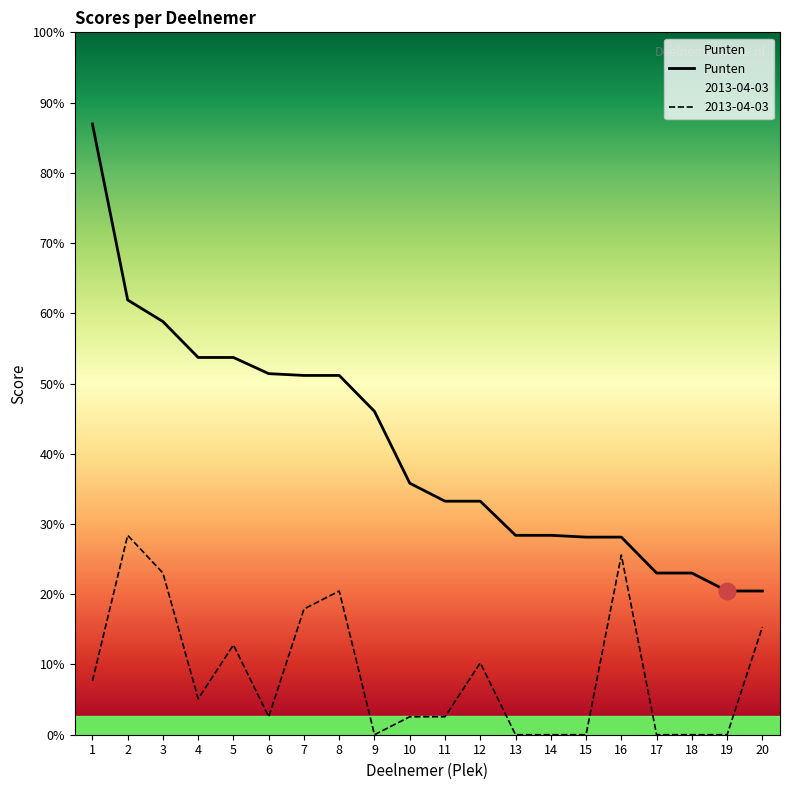

At which label is the value closest to 21?

4